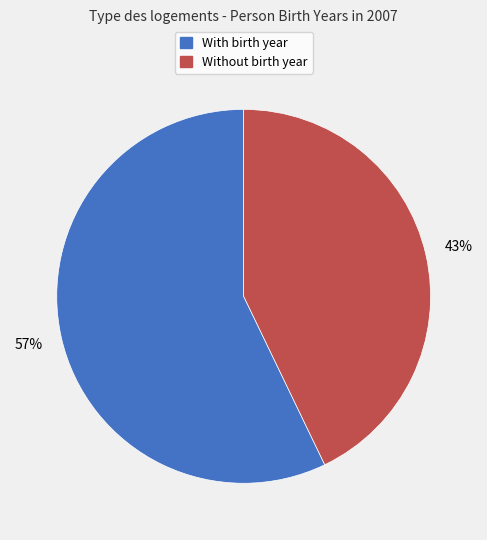

To the nearest percent, what is the average slice percentage?

50%